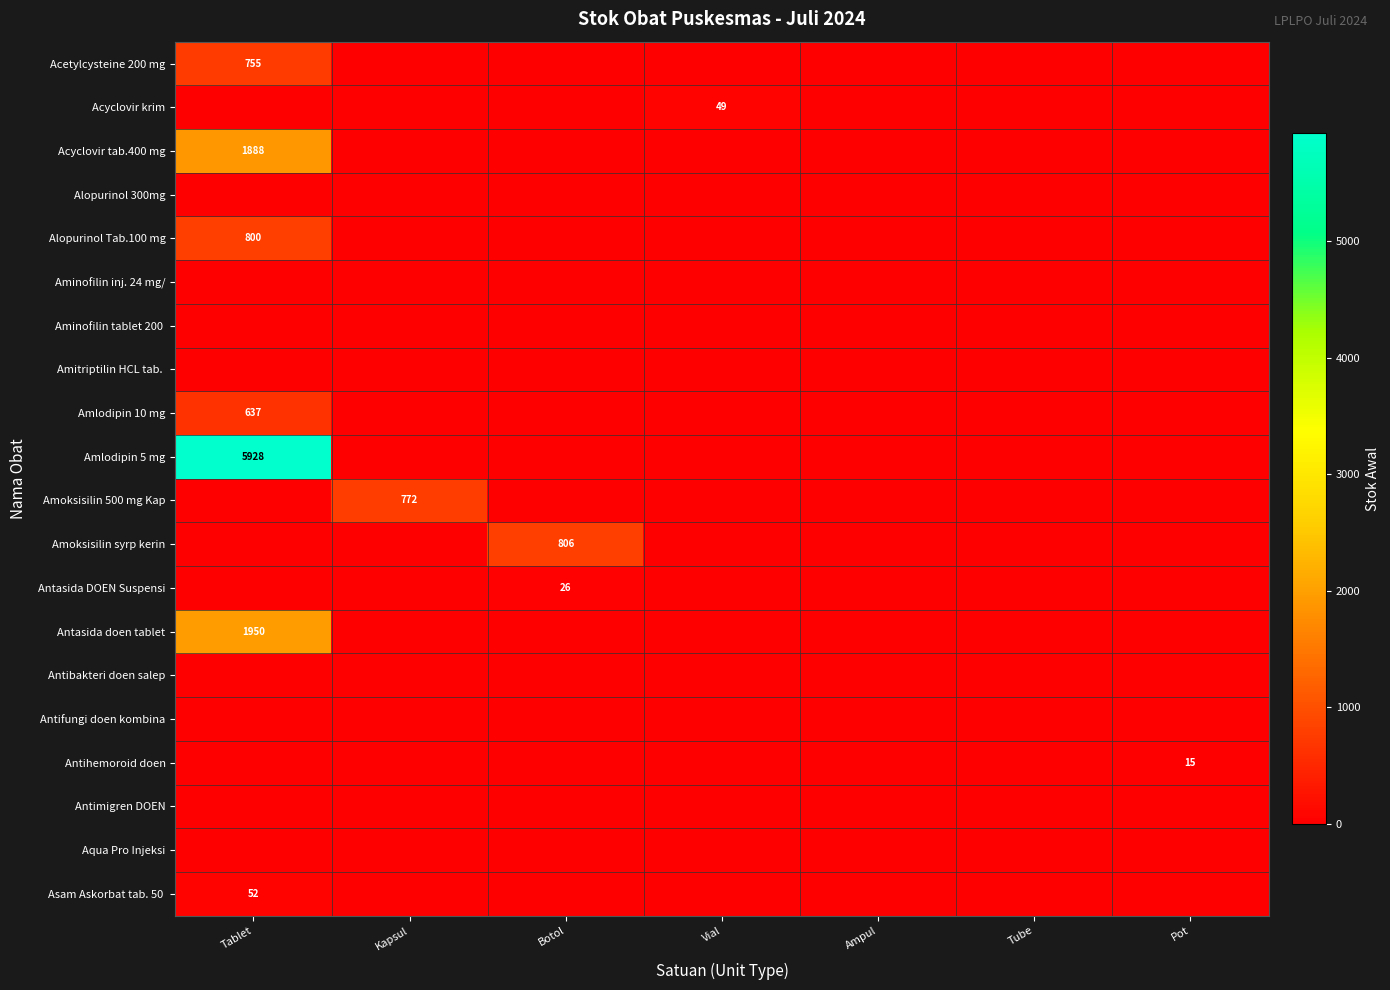

At Tube, list the series in order from smallest to largest.

Acetylcysteine 200 mg, Acyclovir krim, Acyclovir tab.400 mg, Alopurinol 300mg, Alopurinol Tab.100 mg, Aminofilin inj. 24 mg/, Aminofilin tablet 200, Amitriptilin HCL tab., Amlodipin 10 mg, Amlodipin 5 mg, Amoksisilin 500 mg Kap, Amoksisilin syrp kerin, Antasida DOEN Suspensi, Antasida doen tablet, Antibakteri doen salep, Antifungi doen kombina, Antihemoroid doen, Antimigren DOEN, Aqua Pro Injeksi, Asam Askorbat tab. 50